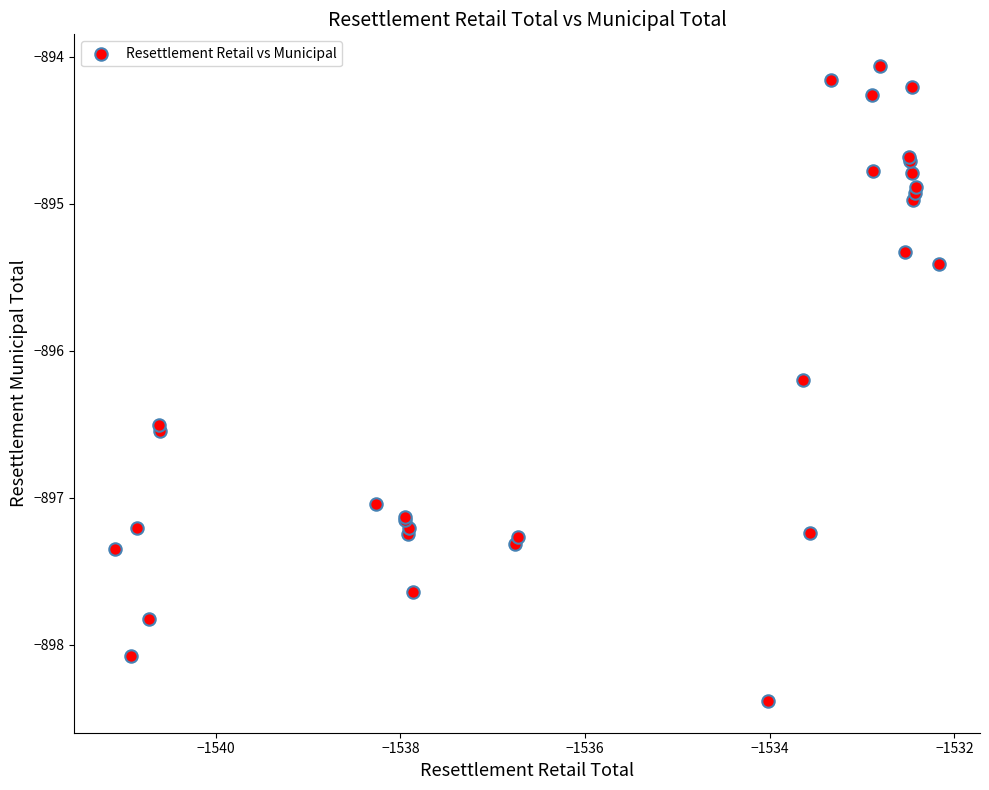

What Y value in the scatter plot is closest to -896?

-896.2